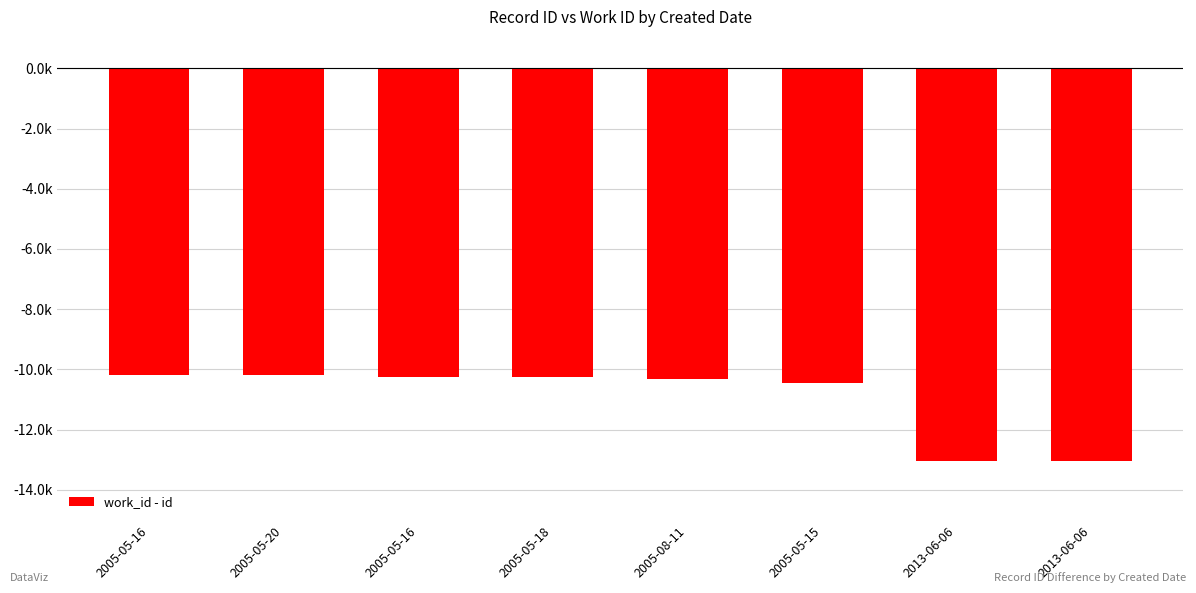

Which label corresponds to the largest value in the chart?

2005-05-16